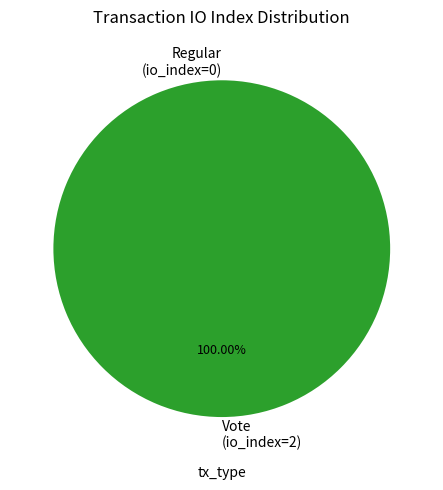

To the nearest percent, what is the average slice percentage?

50%